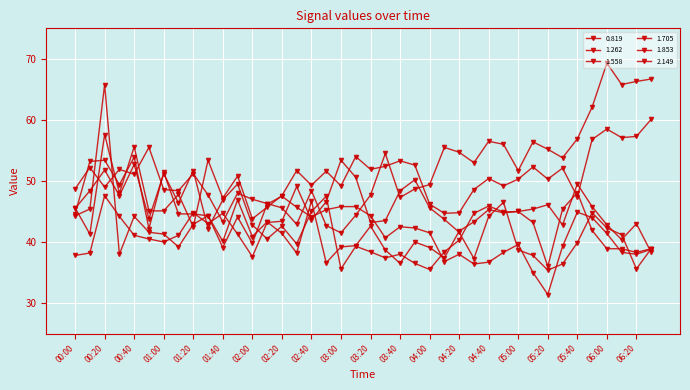

How many interior local valleys does the 1.558 series have?

12